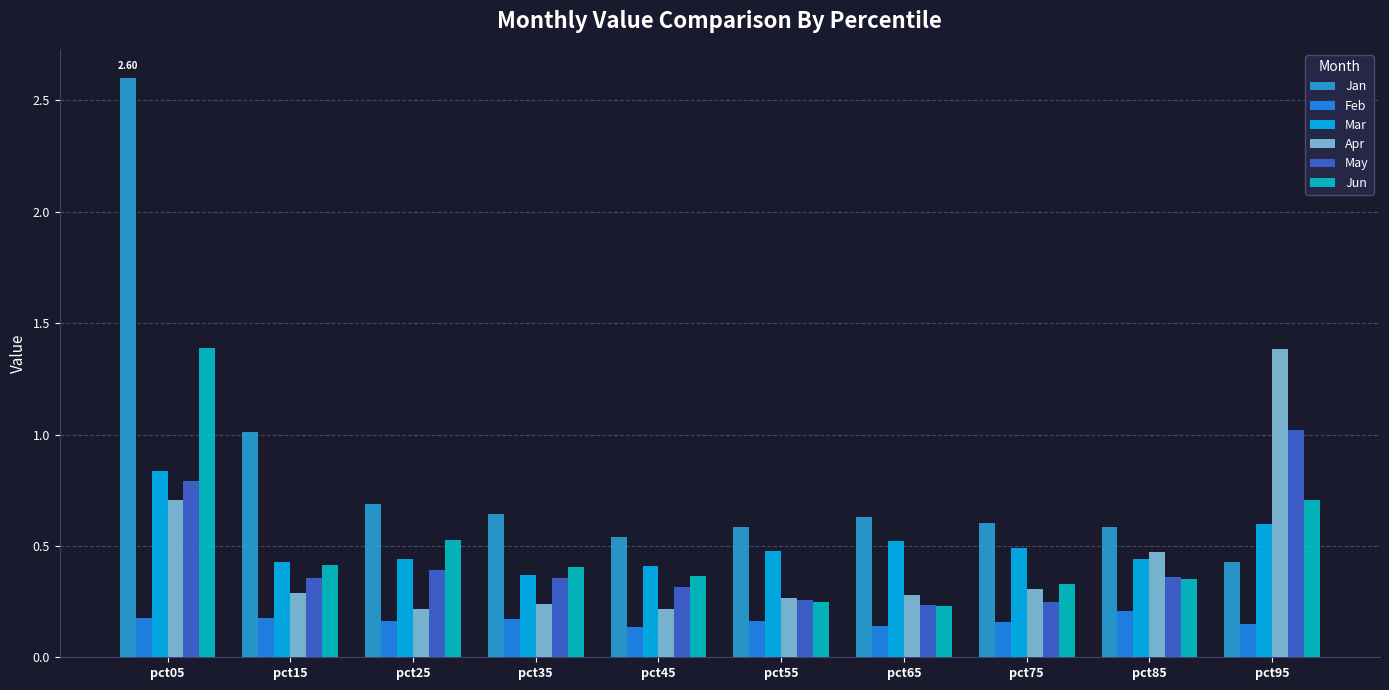

Which series changed the most between pct05 and pct15?

Jan